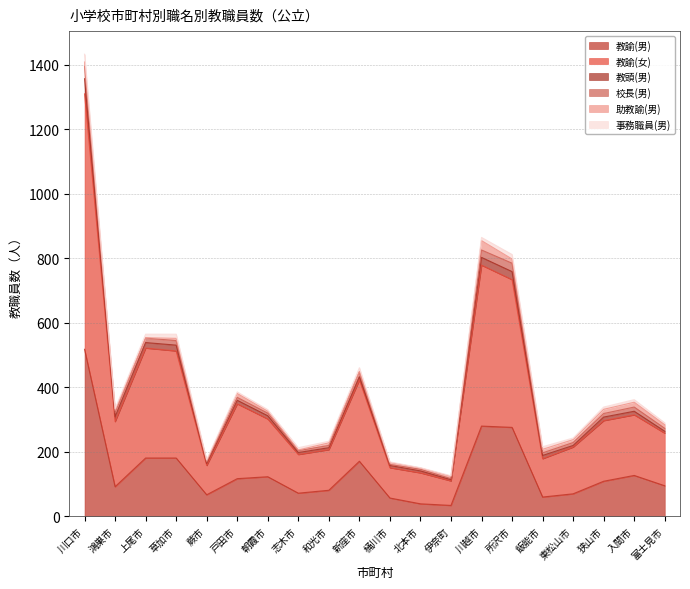

True or false: 教諭(女) and 教諭(男) intersect in this chart.

False